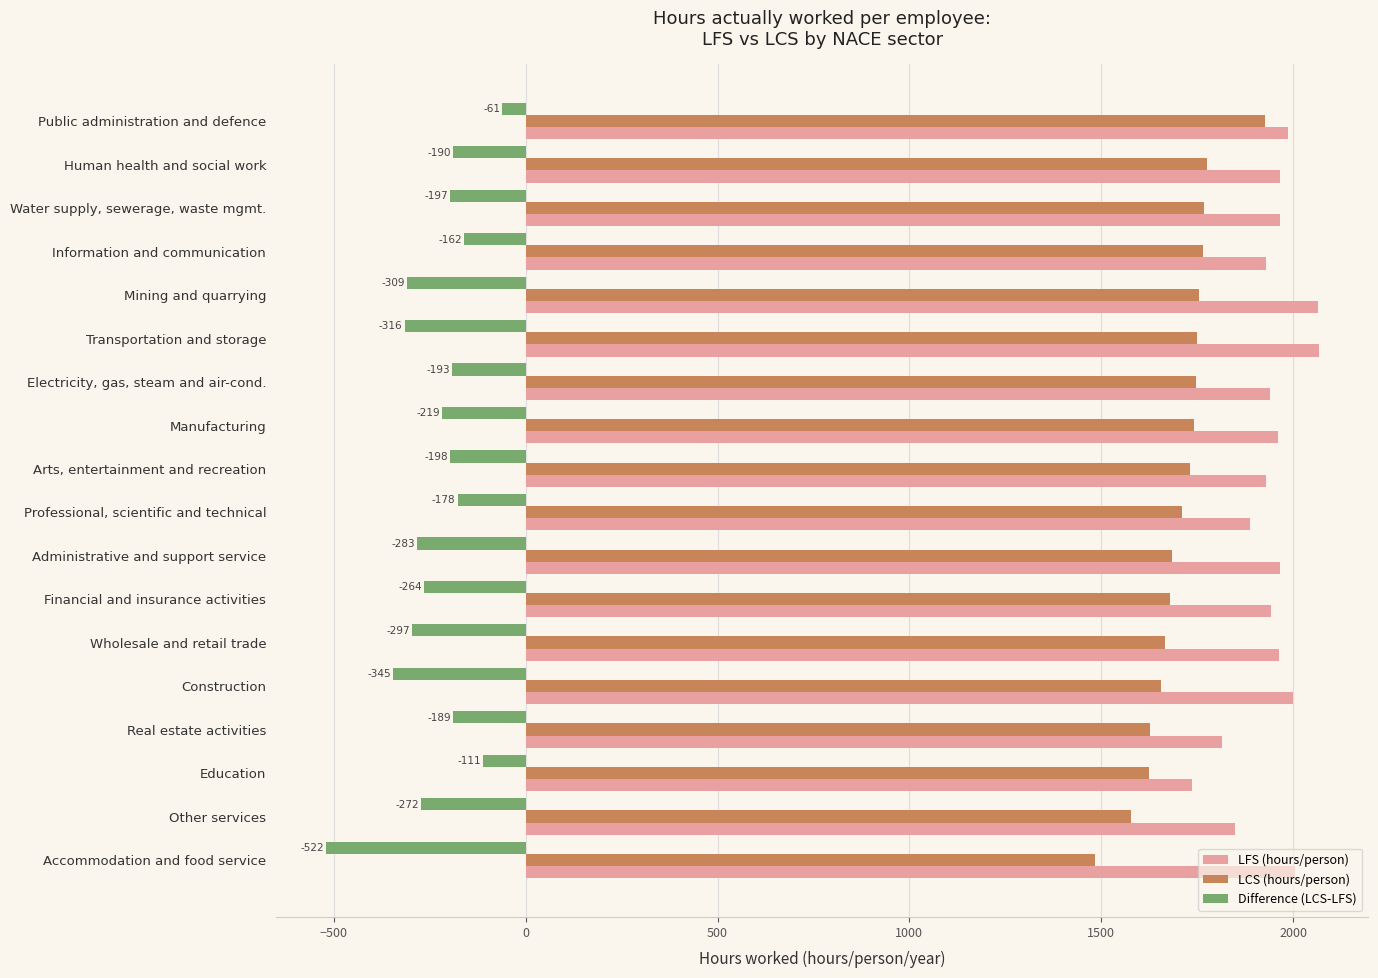

What is the maximum value for Difference (LCS-LFS)?

-60.6